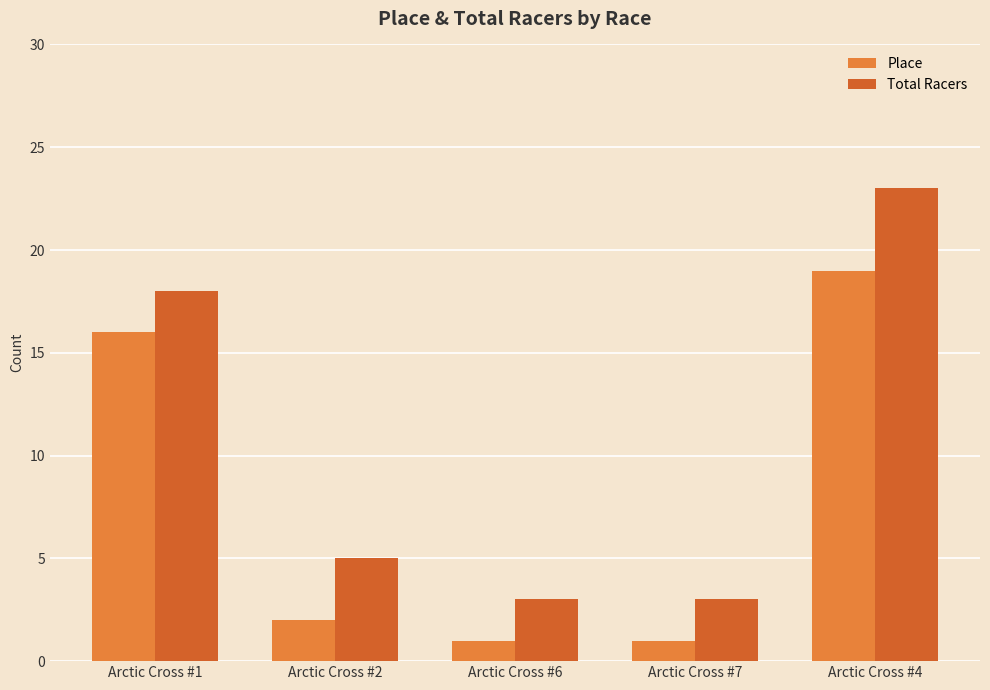

How many distinct data groups are displayed?

2